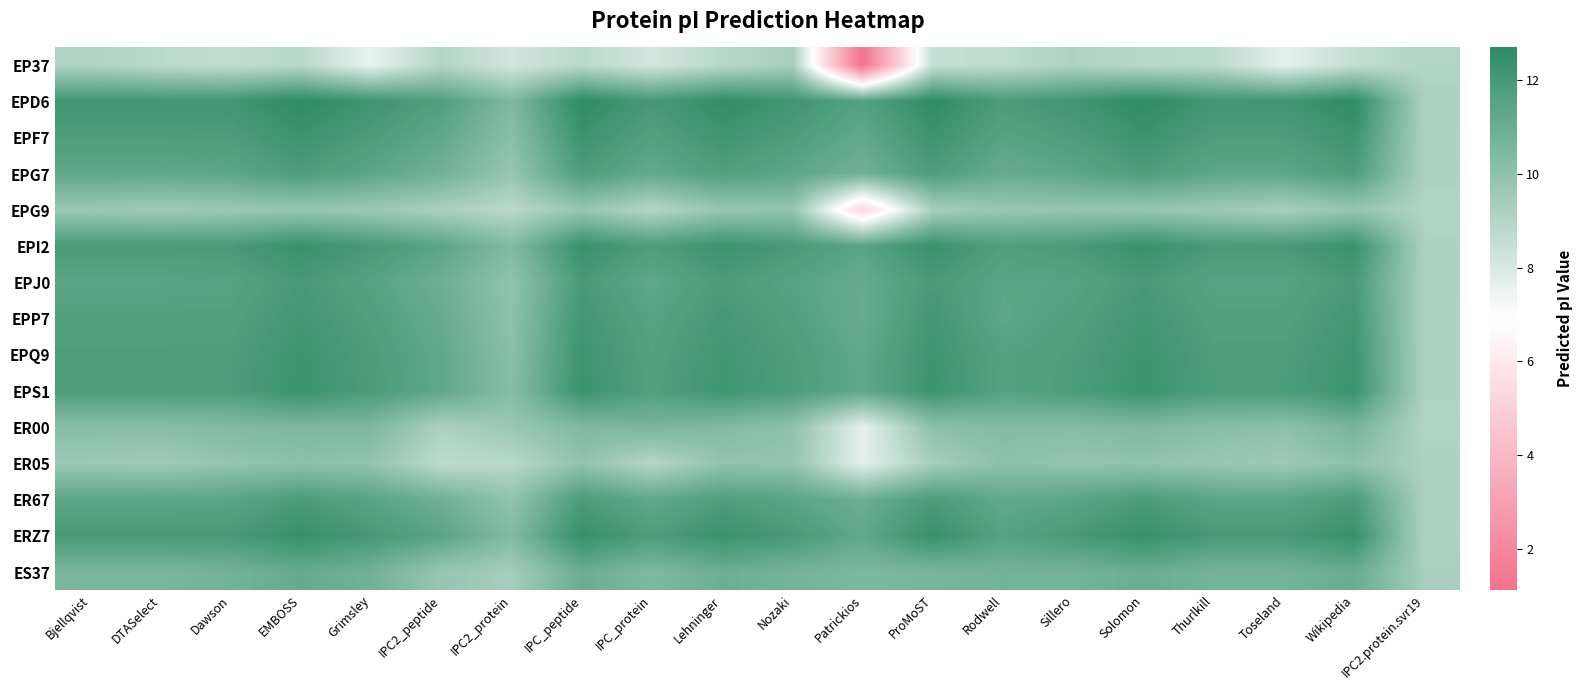

What is the minimum value shown in the chart?

1.1